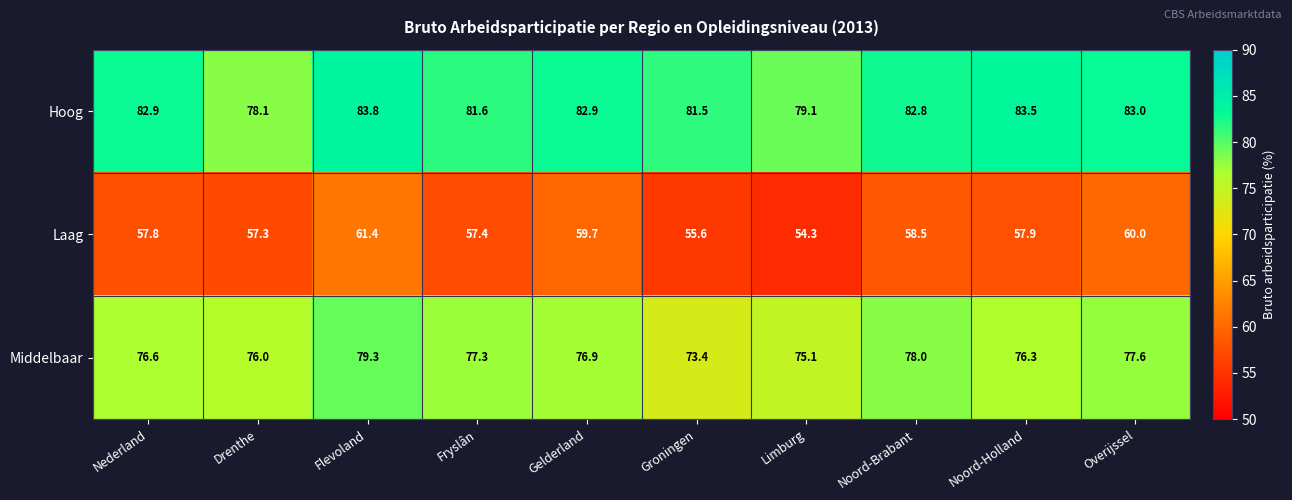

Reading right to left, what are all the values shown in this chart?

Hoog: 83.0	83.5	82.8	79.1	81.5	82.9	81.6	83.8	78.1	82.9
Laag: 60.0	57.9	58.5	54.3	55.6	59.7	57.4	61.4	57.3	57.8
Middelbaar: 77.6	76.3	78.0	75.1	73.4	76.9	77.3	79.3	76.0	76.6